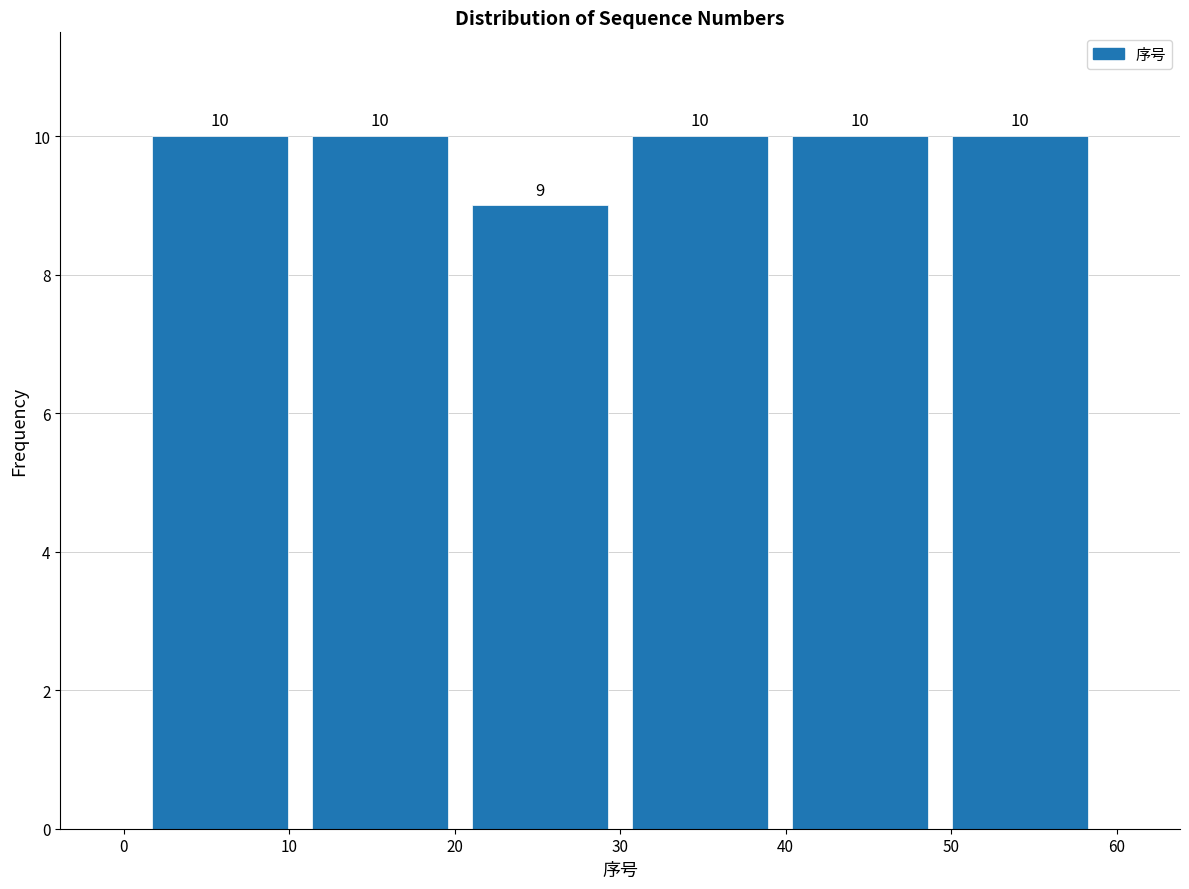

Reading left to right, transcribe this chart: for each bar, give the range it covers on the x-axis and its height. The bar edges are not printed on the chart, so give them approximately, as read against the axis.

1 to 11: 10
11 to 20: 10
20 to 30: 9
30 to 40: 10
40 to 49: 10
49 to 59: 10